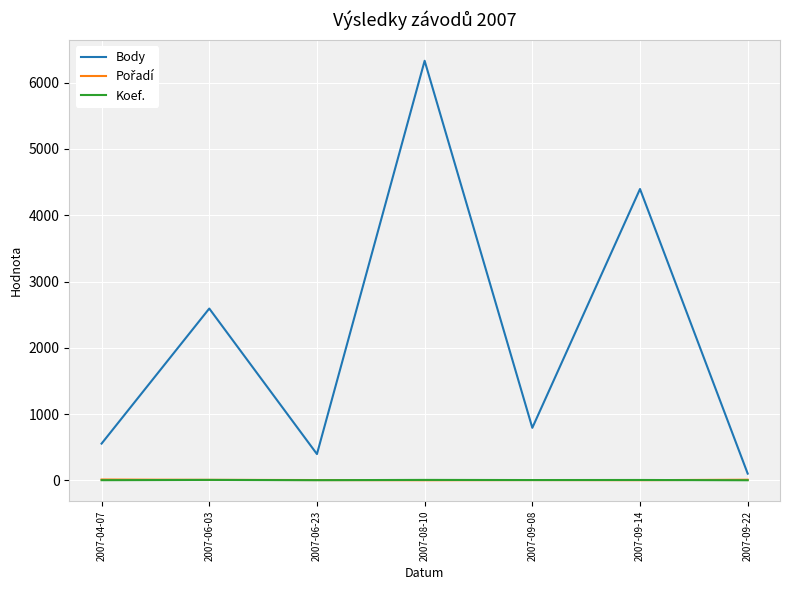

Which series has the widest spread of values?

Body